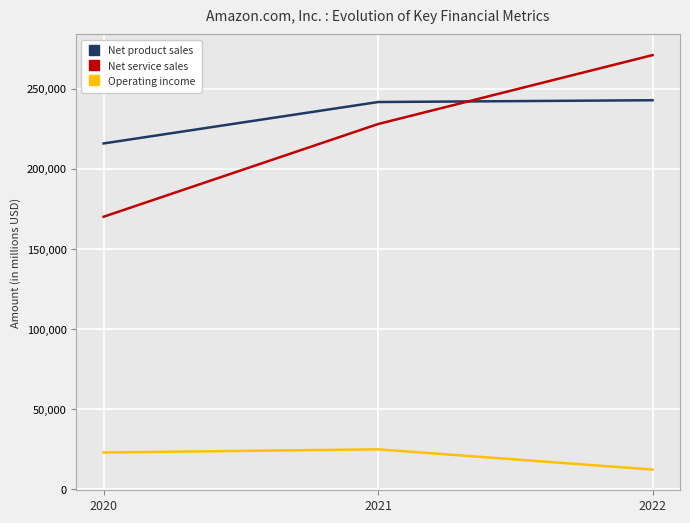

How many Net service sales values are between 170149 and 271082?

3